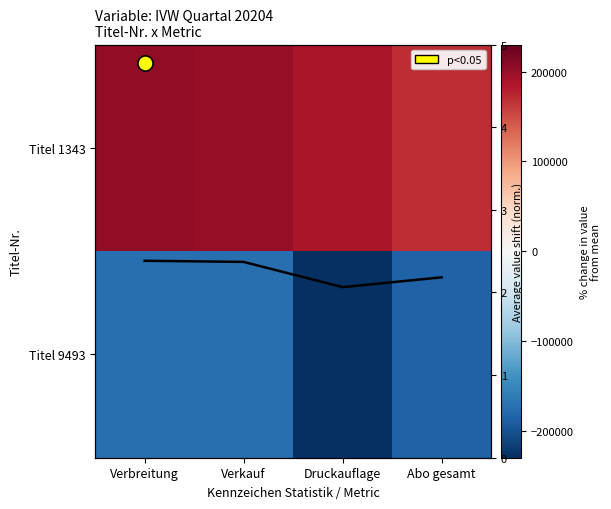

Rank the series at Verbreitung from lowest to highest value.

Titel 9493, Titel 1343